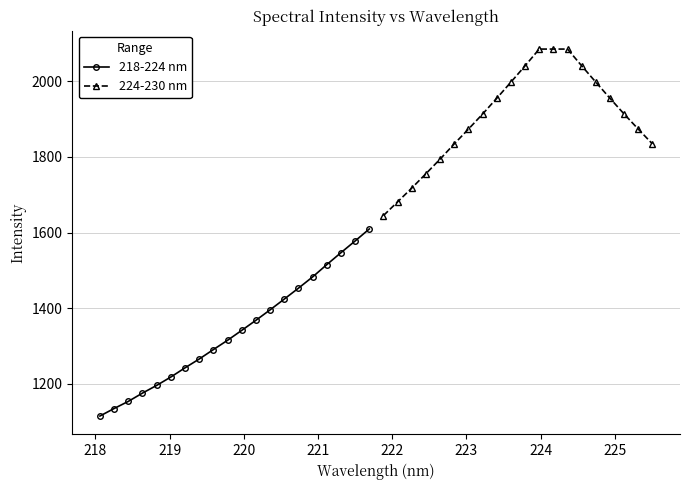

Reading left to right, extract all data points from this chart.

218-224 nm: 1115.3	1135.2	1154.0	1175.9	1196.2	1218.4	1242.7	1265.9	1290.9	1315.4	1341.7	1368.3	1395.8	1424.3	1453.1	1482.8	1515.3	1546.8	1577.8	1609.5
224-230 nm: 1645.0	1681.1	1717.6	1755.5	1794.1	1834.3	1873.3	1913.1	1954.7	1997.3	2040.4	2084.7	2084.7	2084.7	2040.4	1997.3	1954.7	1913.1	1873.3	1834.3